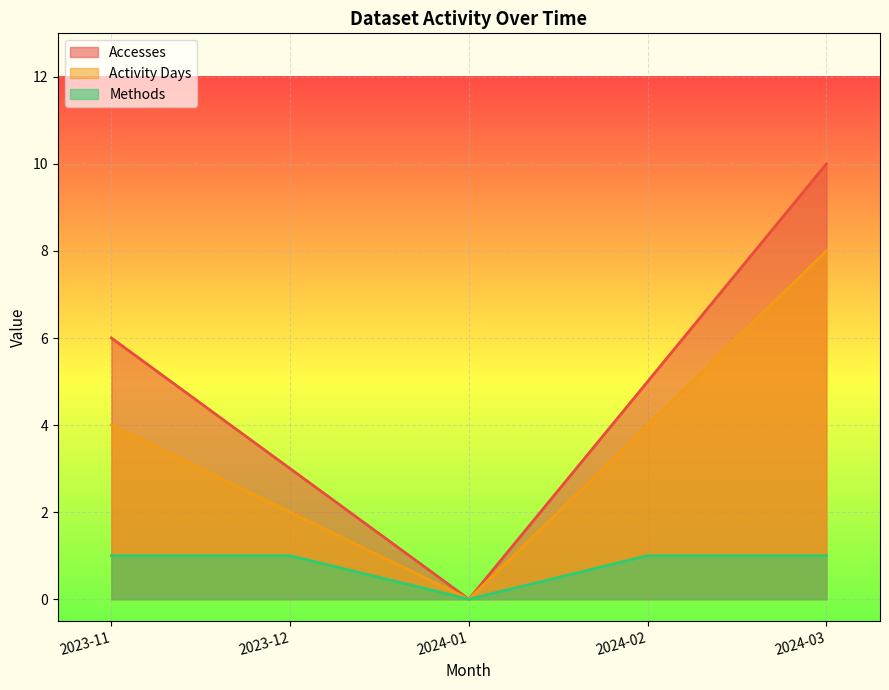

What is the average value of the Accesses series?

5